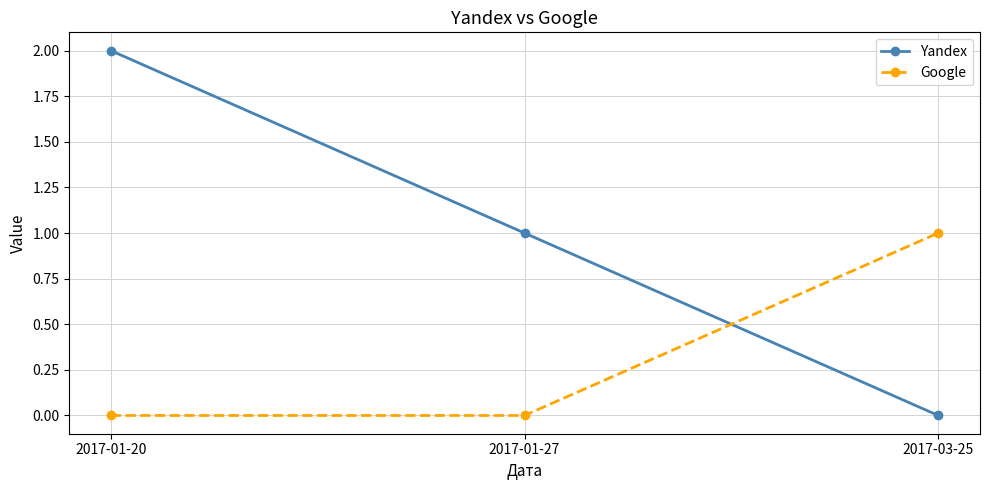

Which series has the largest total across all categories?

Yandex